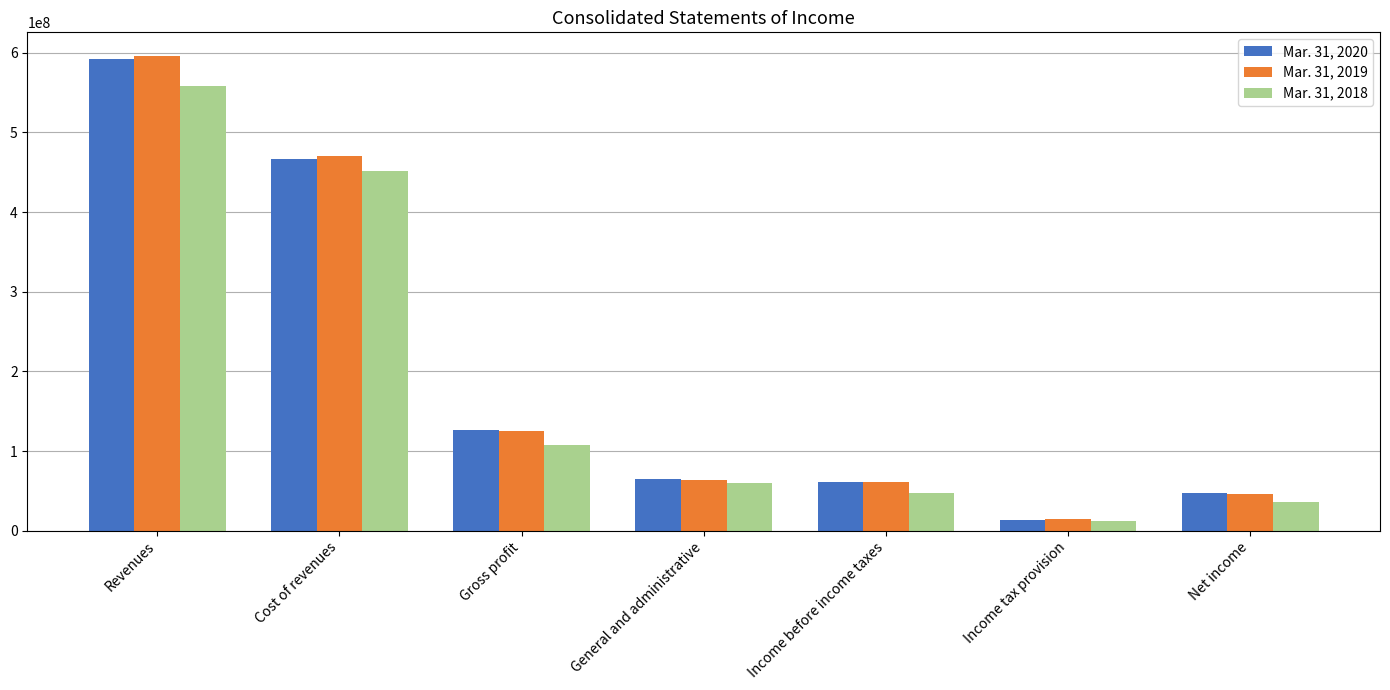

At which label is Mar. 31, 2019 closest to 305275000?

Cost of revenues